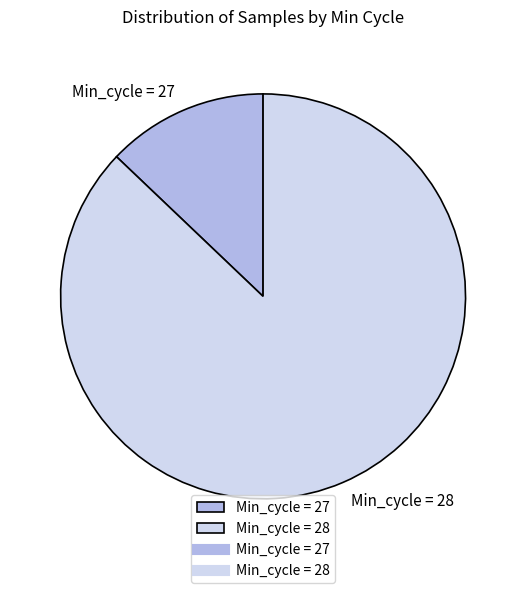

Approximately how many times larger is the value at Min_cycle = 28 compared to Min_cycle = 27?

6.8